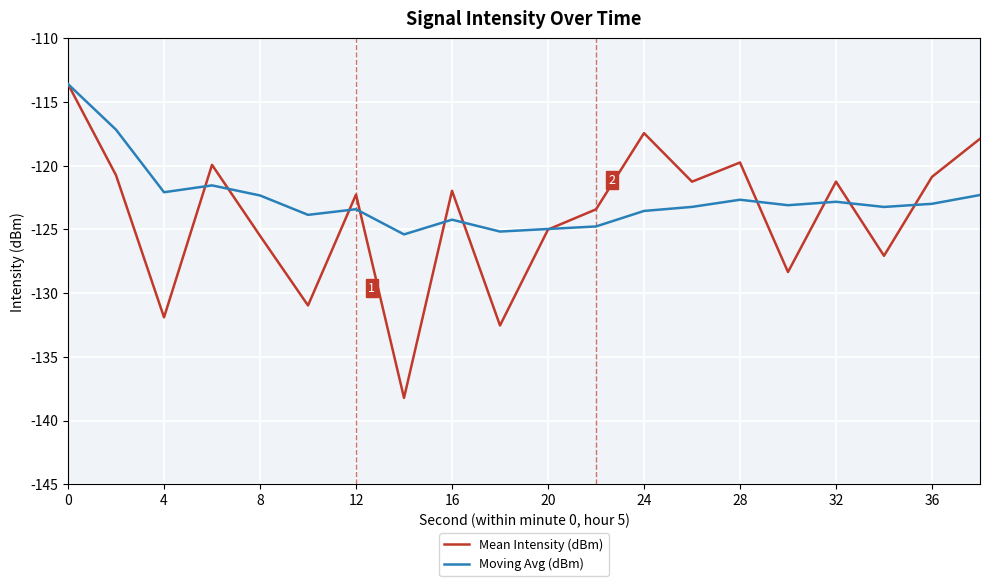

What is the difference between the maximum and second lowest values in the Moving Avg (dBm) series?

11.6